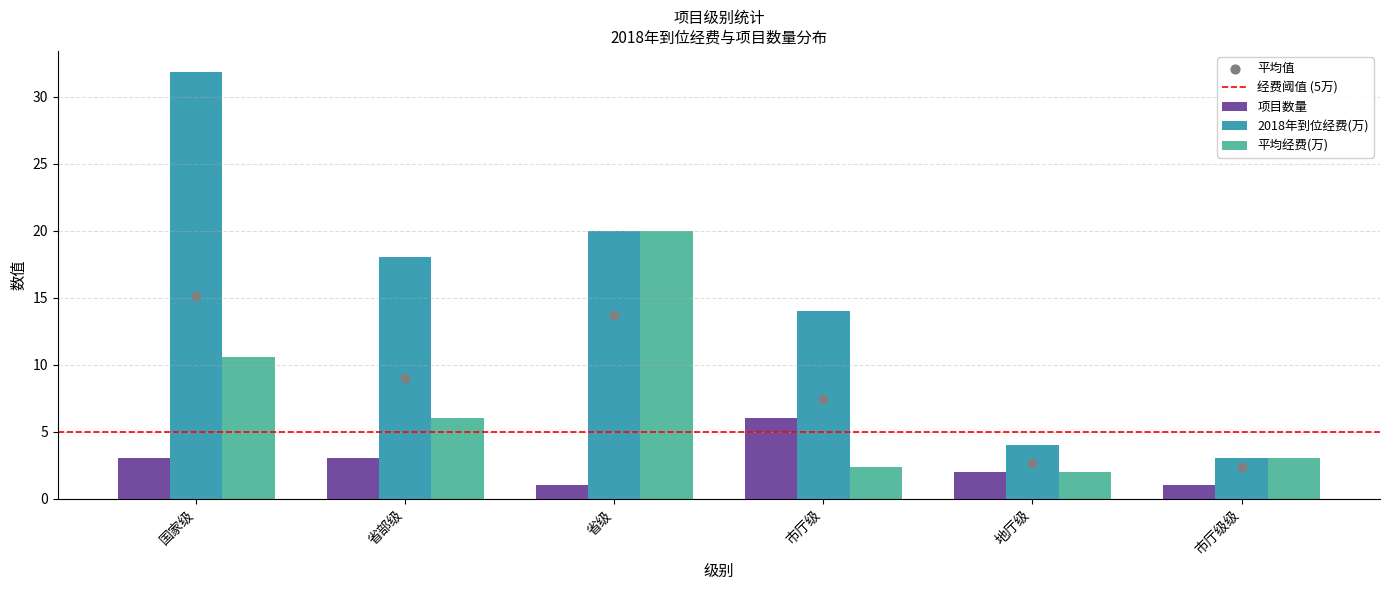

Which series contains the highest Y value?

2018年到位经费(万)